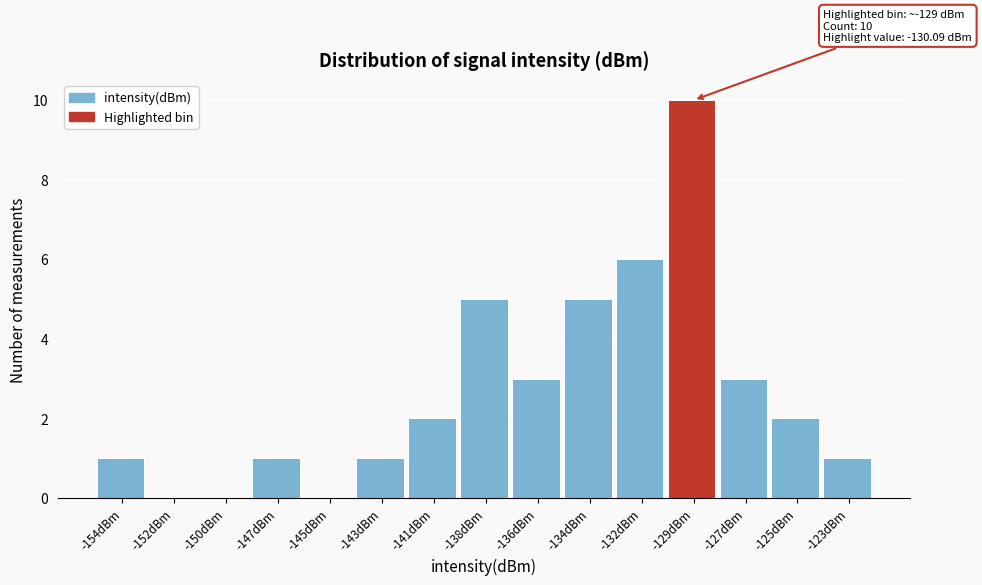

Reading left to right, what are all the values shown in this chart?

-154dBm=1	-152dBm=0	-150dBm=0	-147dBm=1	-145dBm=0	-143dBm=1	-141dBm=2	-138dBm=5	-136dBm=3	-134dBm=5	-132dBm=6	-129dBm=10	-127dBm=3	-125dBm=2	-123dBm=1